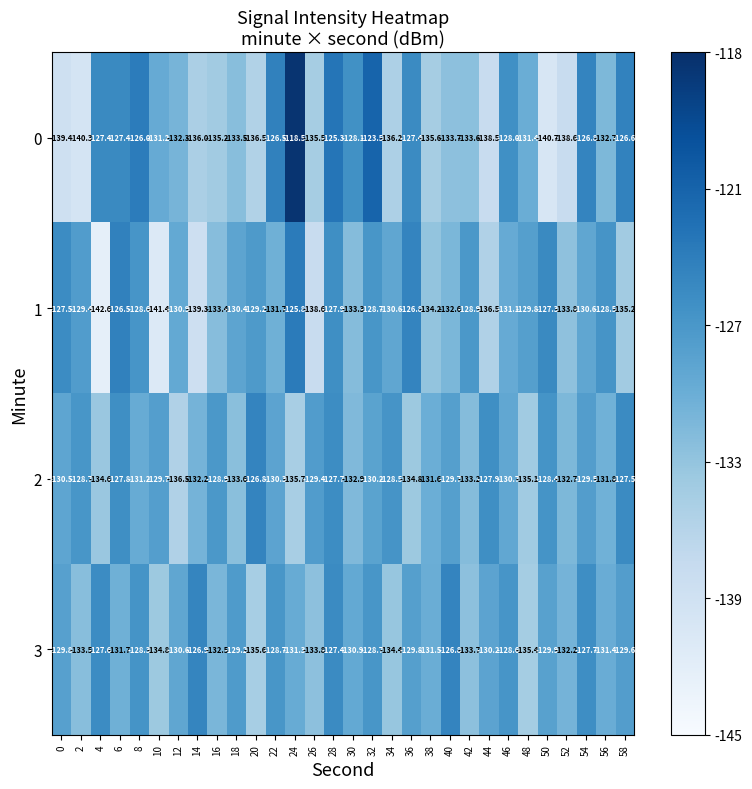

At which label is 3 closest to -131?

30